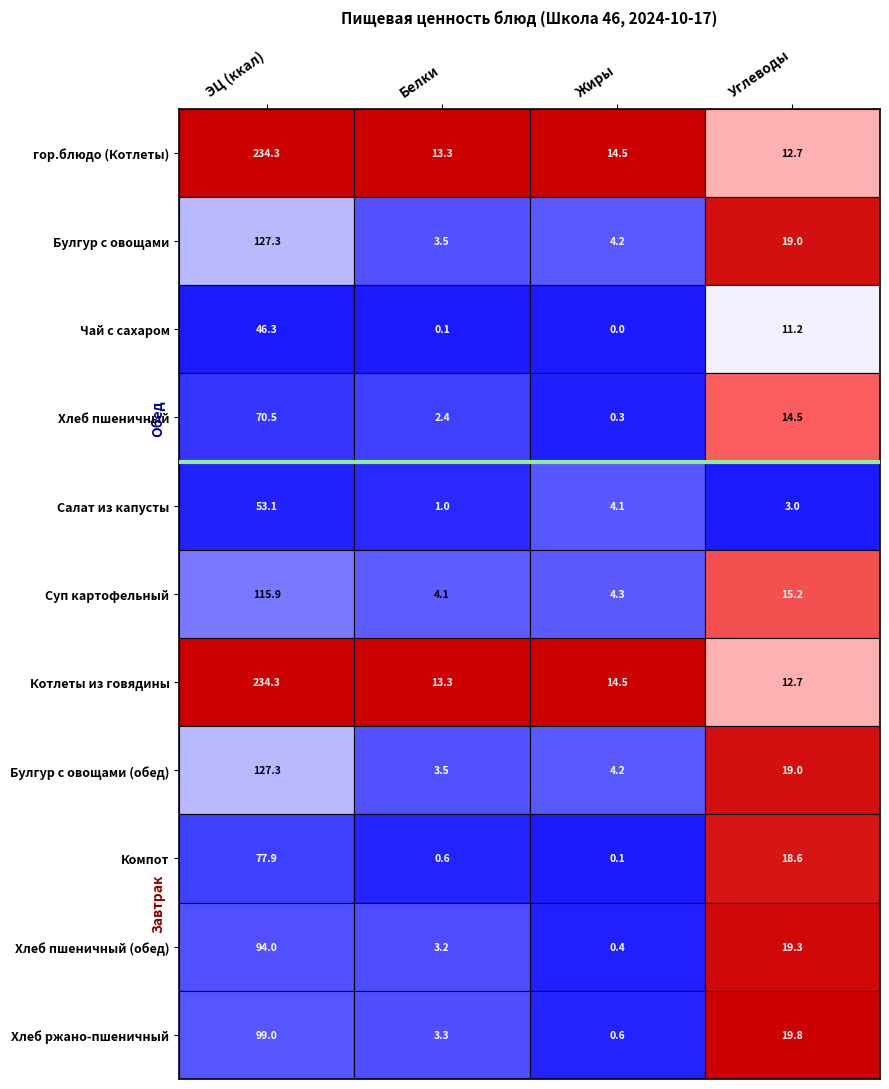

Which label corresponds to the largest value in the chart?

гор.блюдо (Котлеты)